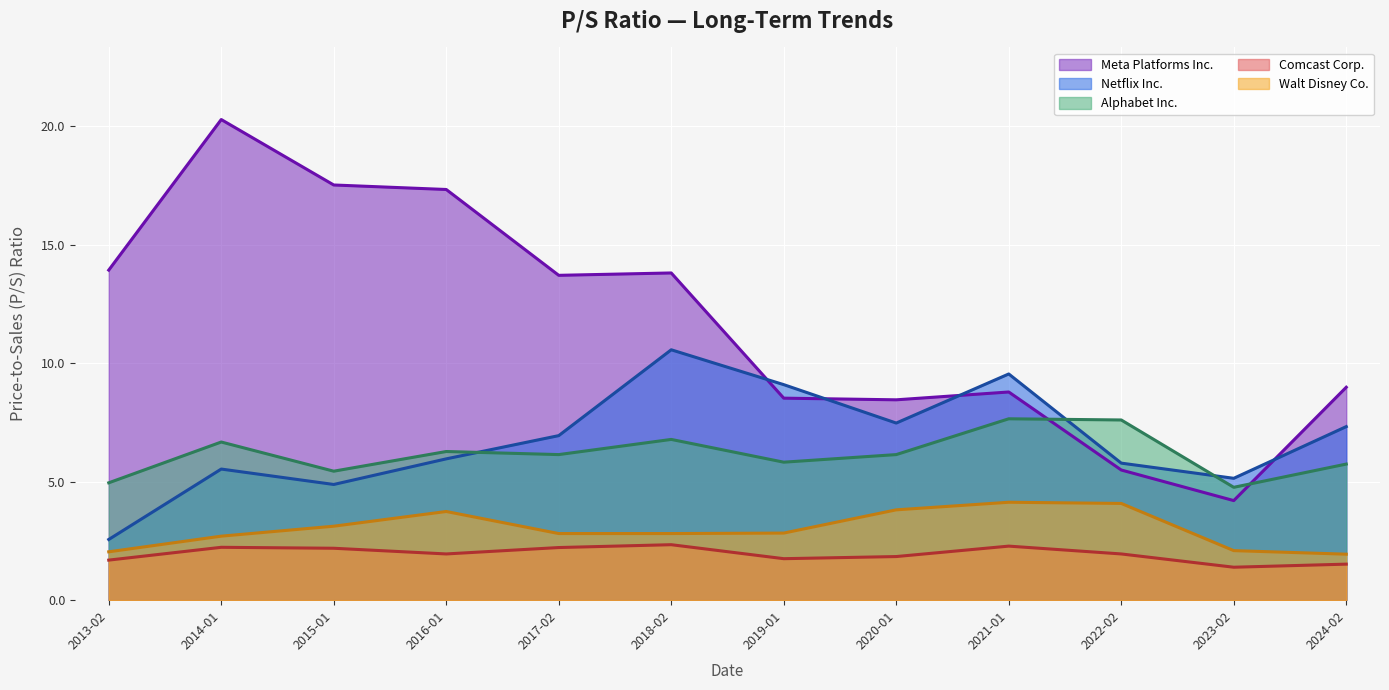

What is the total value across all series at 2022-02?

24.9